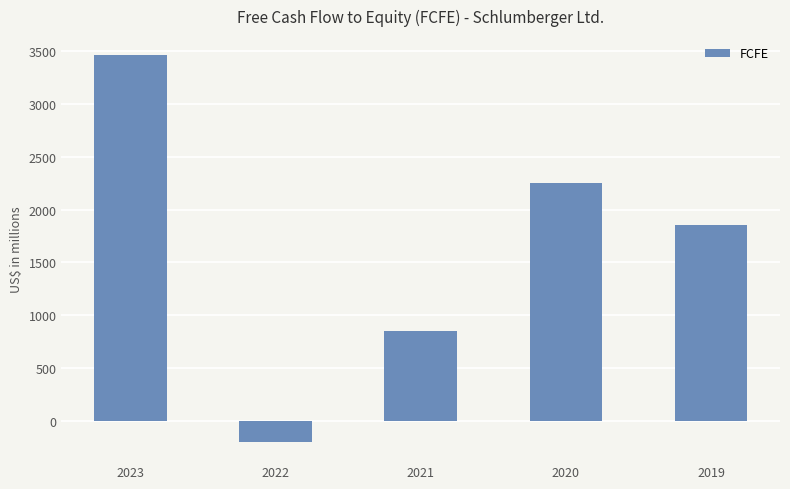

Rank the categories by value from highest to lowest.

2023, 2020, 2019, 2021, 2022